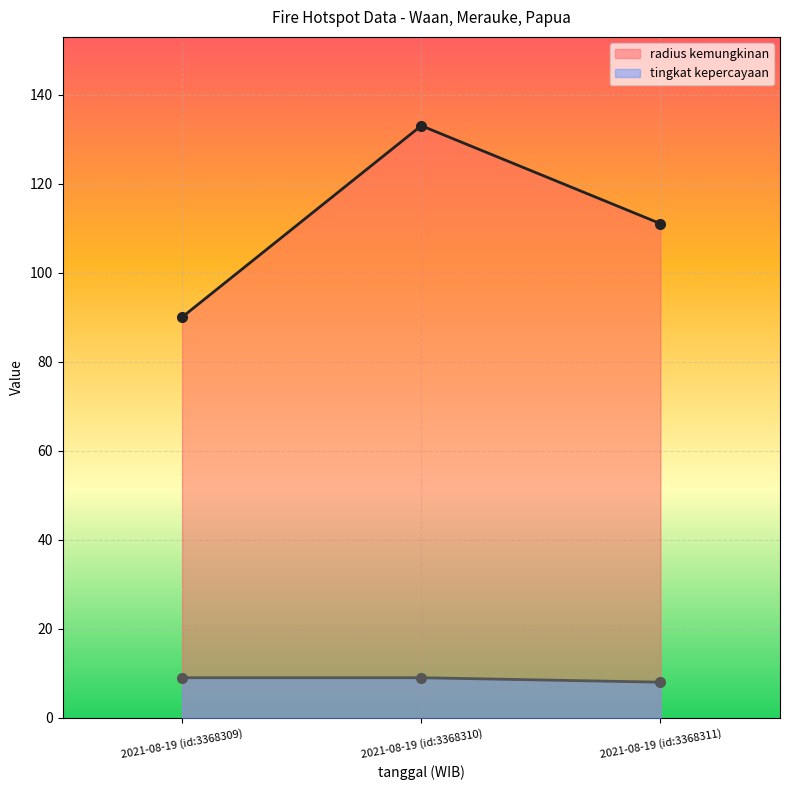

What is the sum of the tingkat kepercayaan values at 2021-08-19 (id:3368310) and 2021-08-19 (id:3368309)?

18